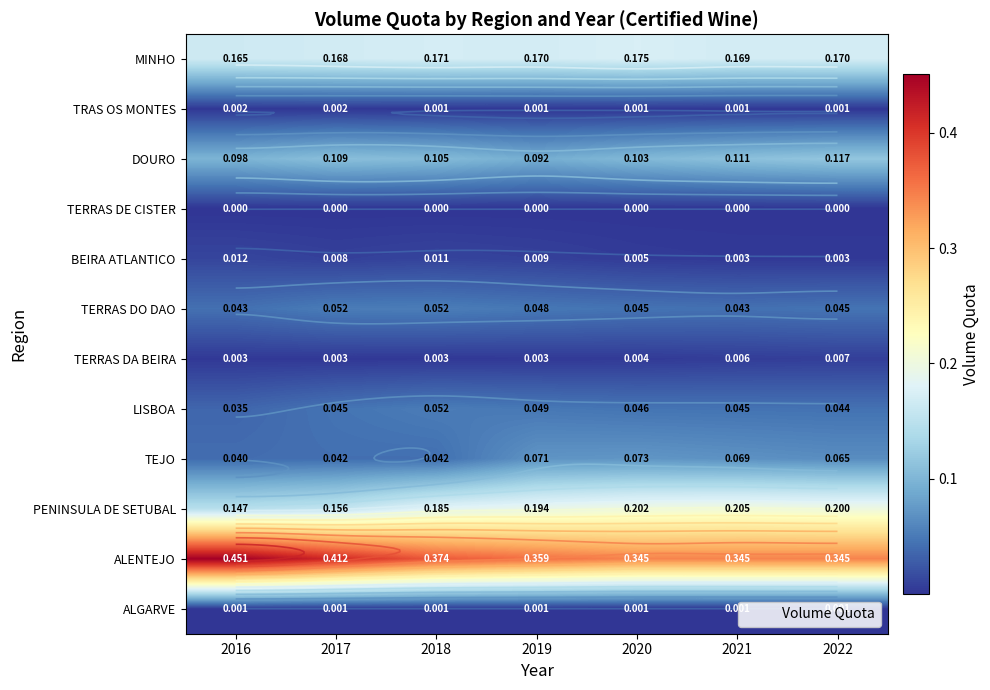

The BEIRA ATLANTICO series shows 0.0 at 2017. True or false?

False